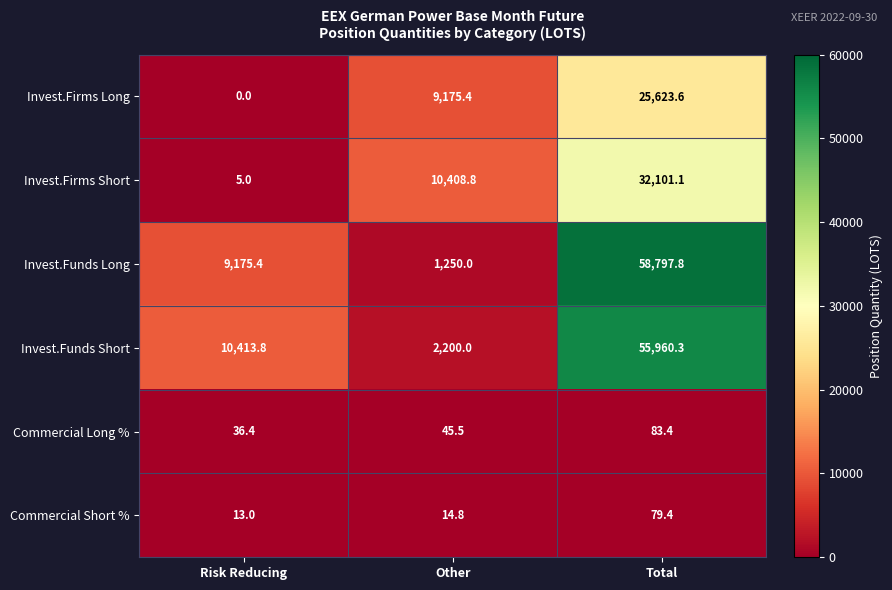

What is the difference between the maximum and minimum values in the Commercial Short % series?

66.4